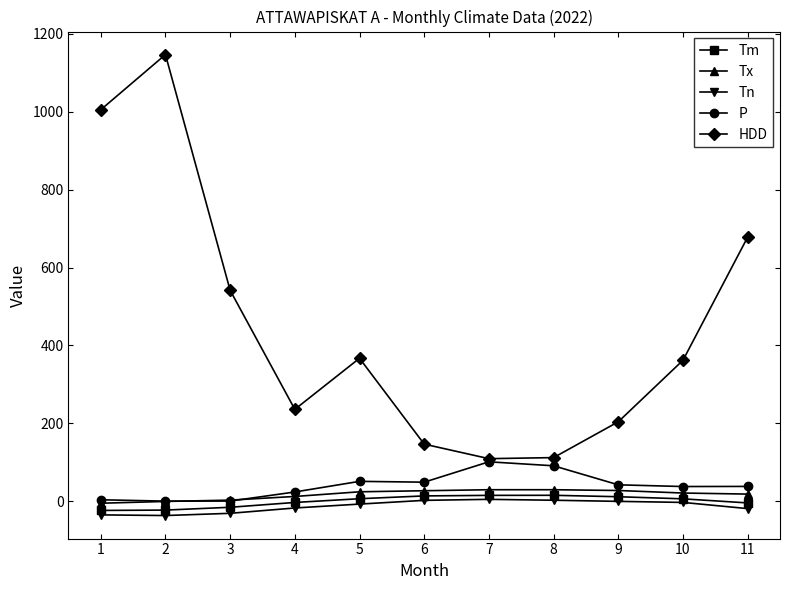

At 8, list the series in order from smallest to largest.

Tn, Tm, Tx, P, HDD